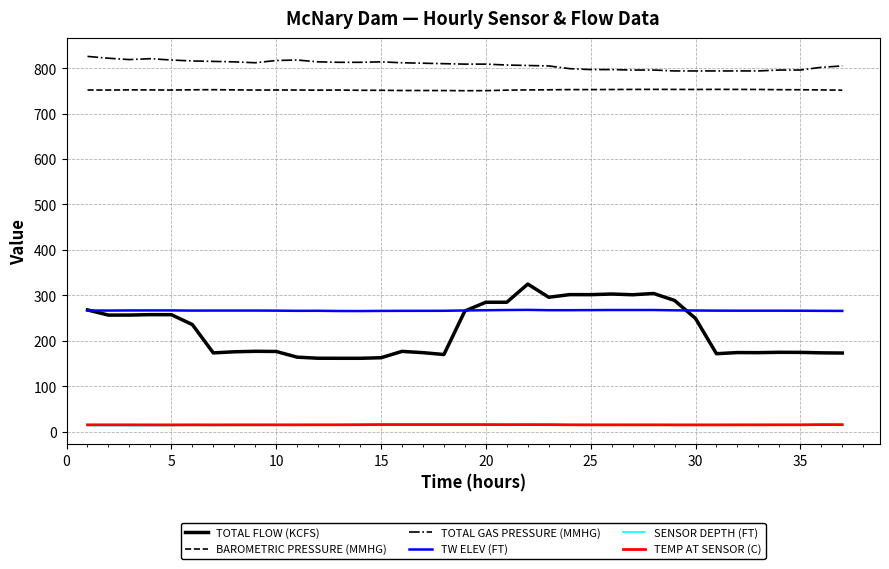

True or false: TEMP AT SENSOR (C) and TOTAL GAS PRESSURE (MMHG) cross at least once.

False